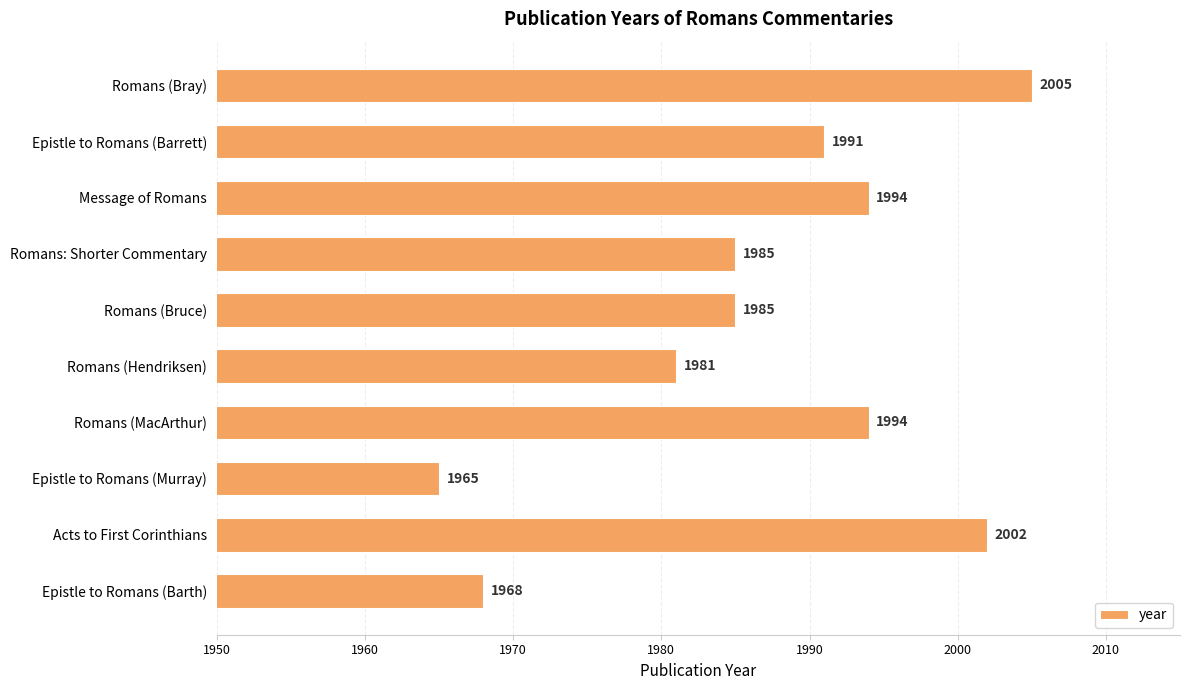

What is the sum of all values?

19870